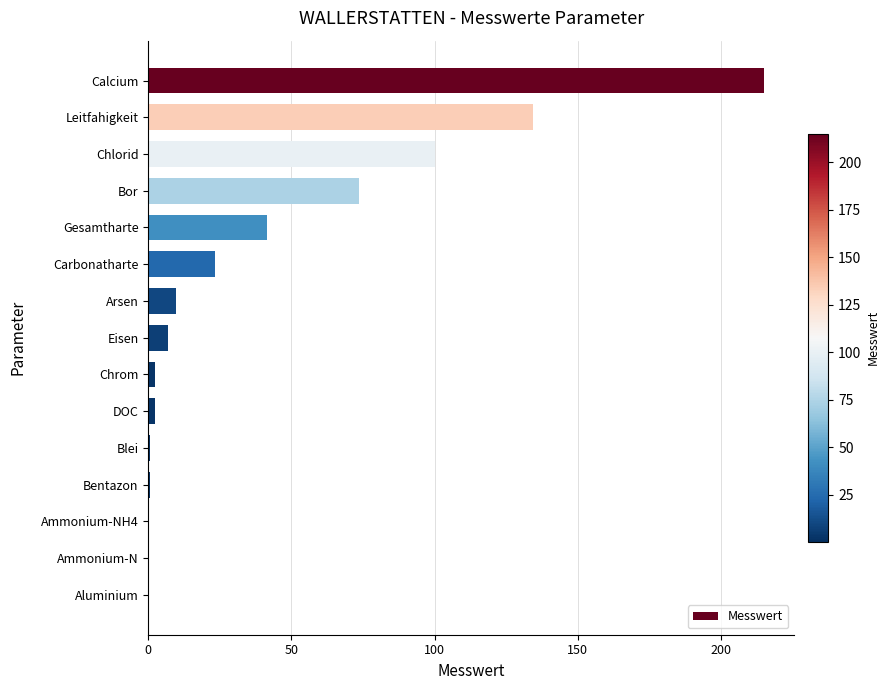

The value at Chlorid is 100.0. True or false?

True